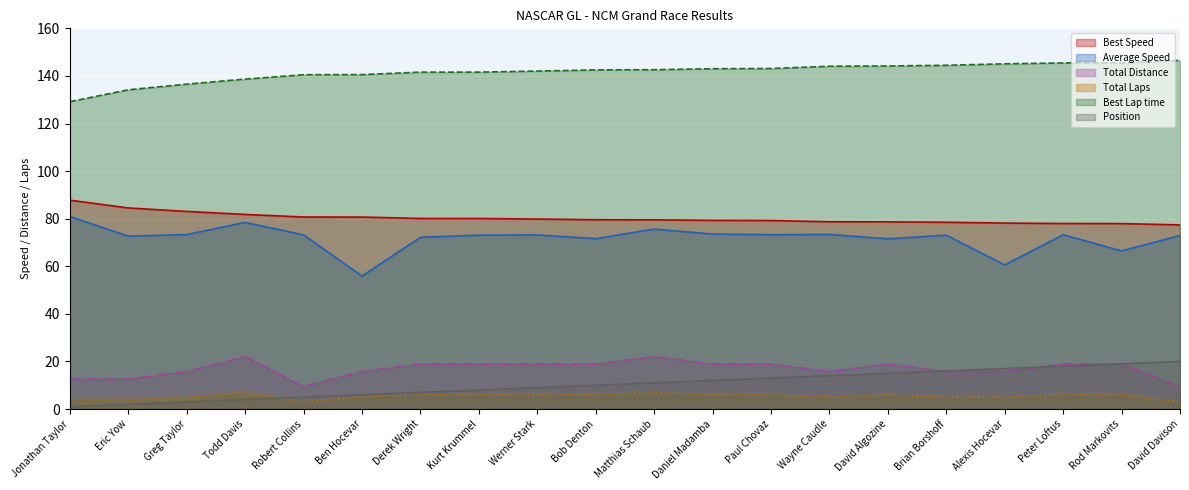

What is the sum of all Best Lap time values?

2831.5